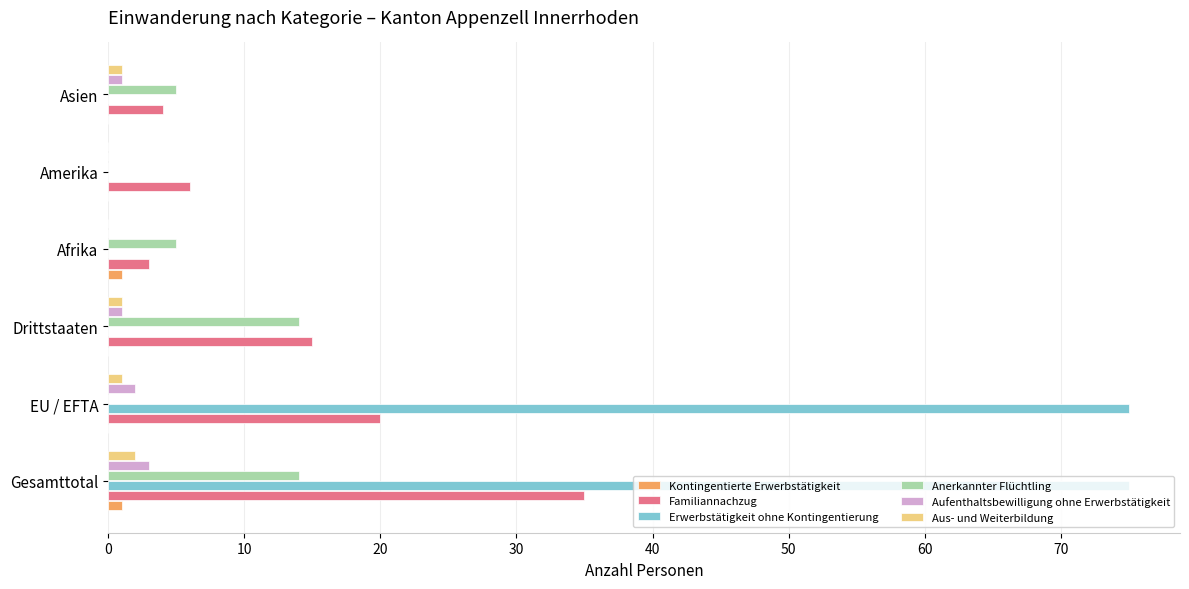

What are all the series names shown in the legend?

Kontingentierte Erwerbstätigkeit, Familiannachzug, Erwerbstätigkeit ohne Kontingentierung, Anerkannter Flüchtling, Aufenthaltsbewilligung ohne Erwerbstätigkeit, Aus- und Weiterbildung